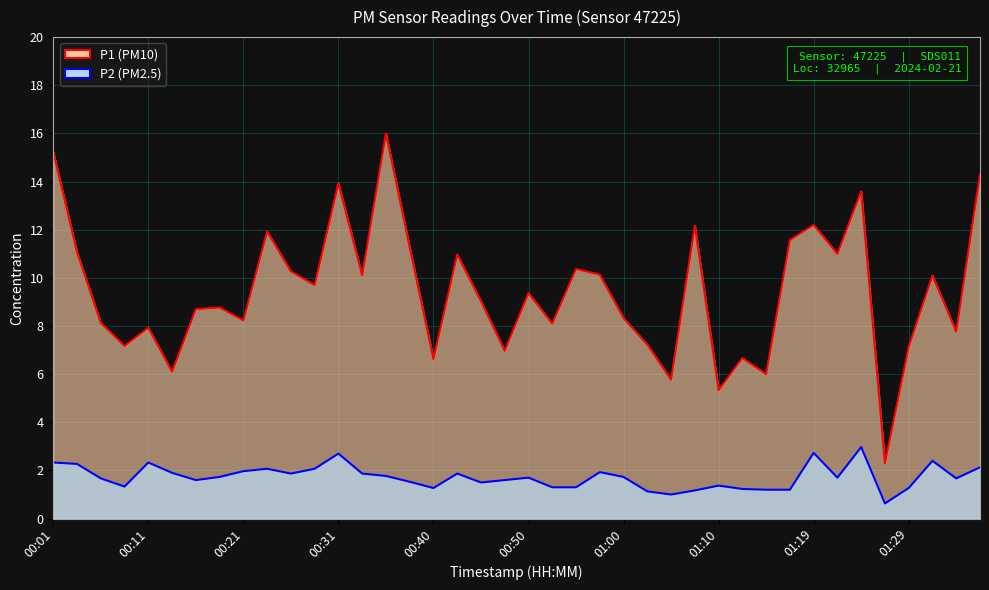

How many lines are shown in the chart?

2